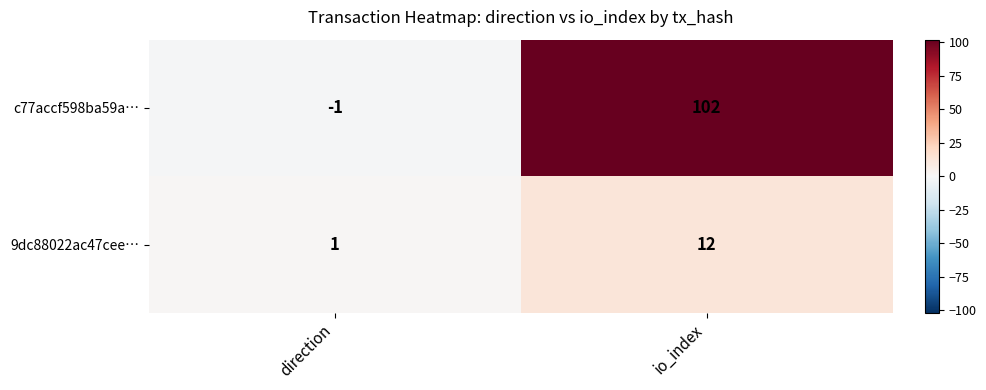

Count the number of data series in this chart.

2